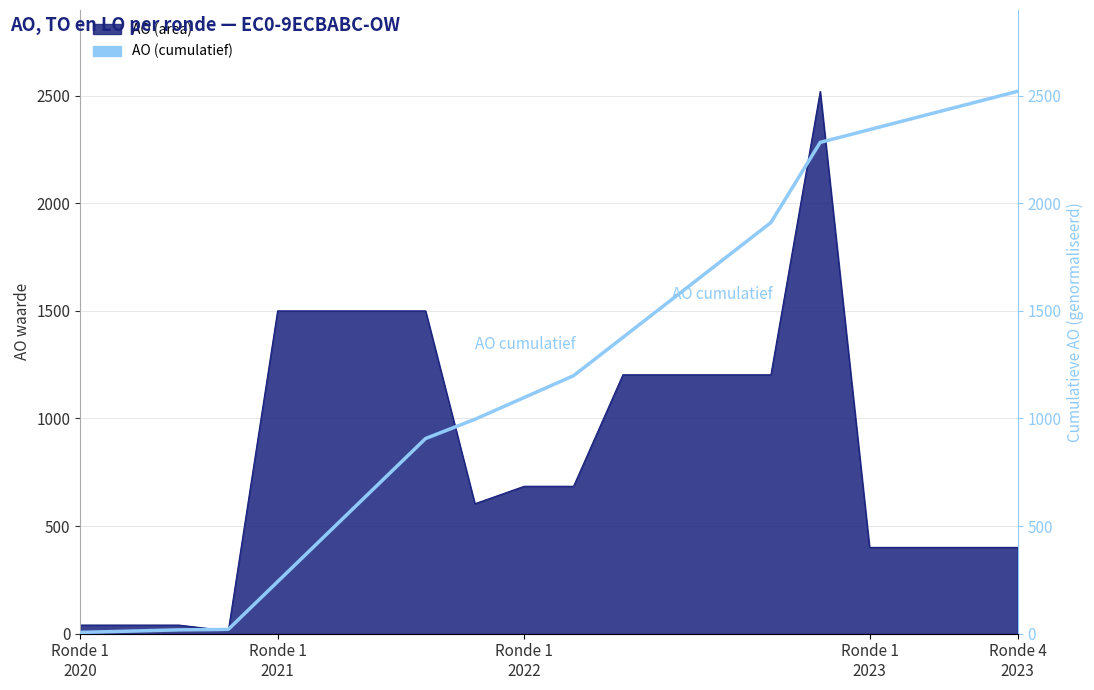

What position from the right is 18?

2